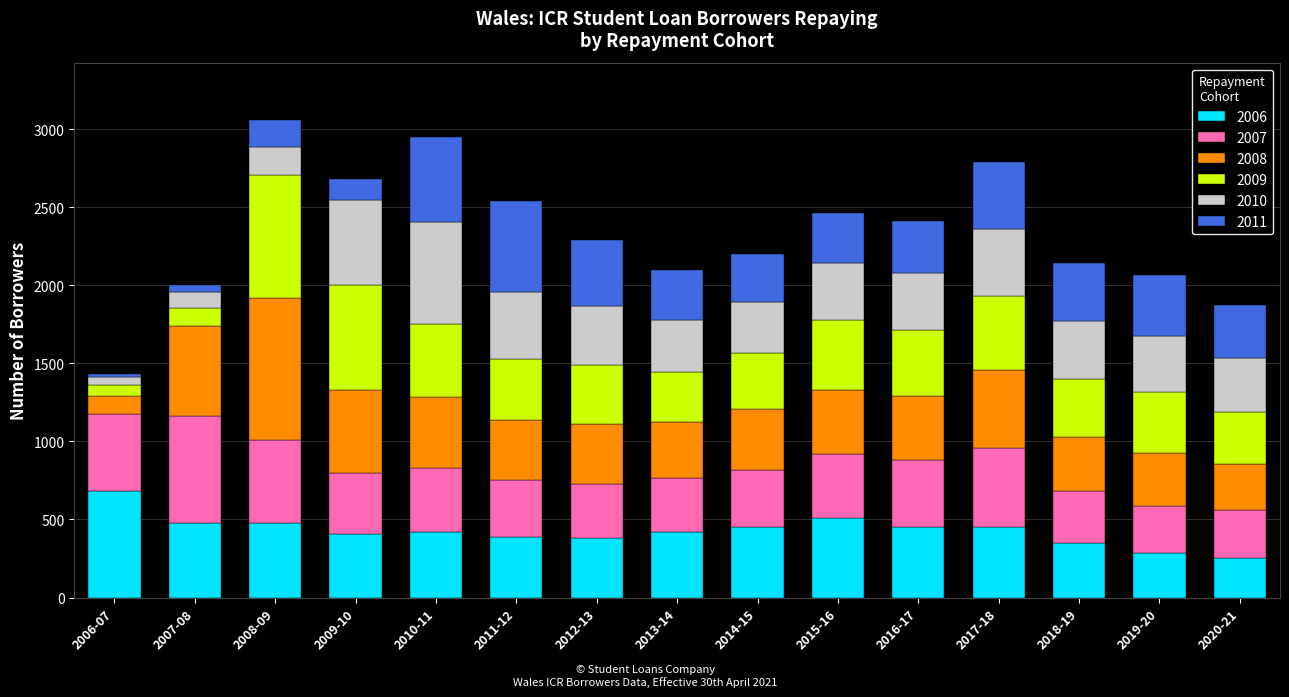

What is the total value across all series at 2019-20?

2065